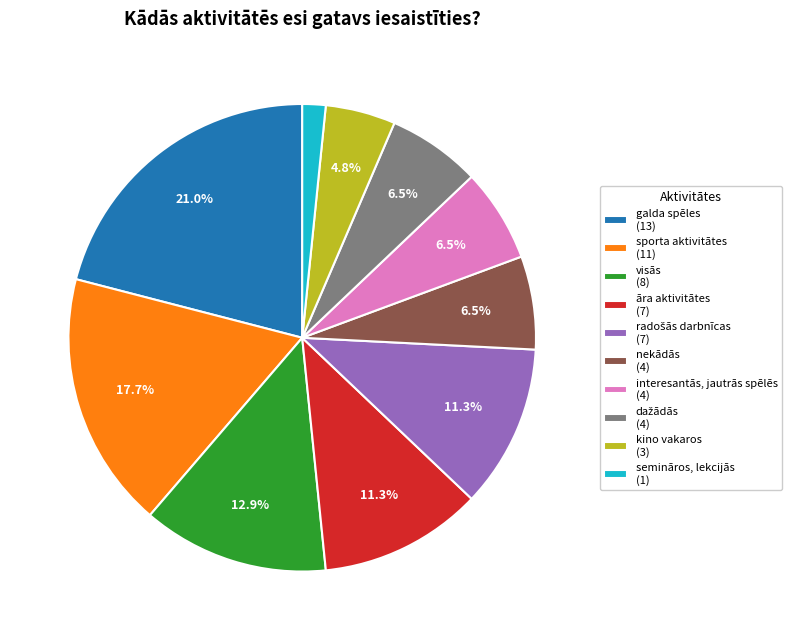

Is there a majority slice in this chart?

No